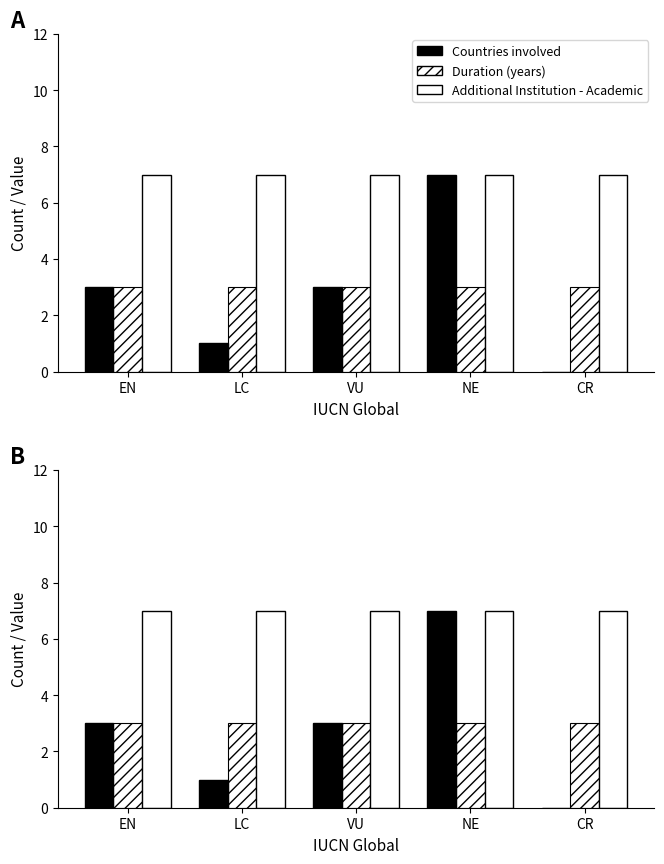

What is the spread (max minus min) of values at NE?

4